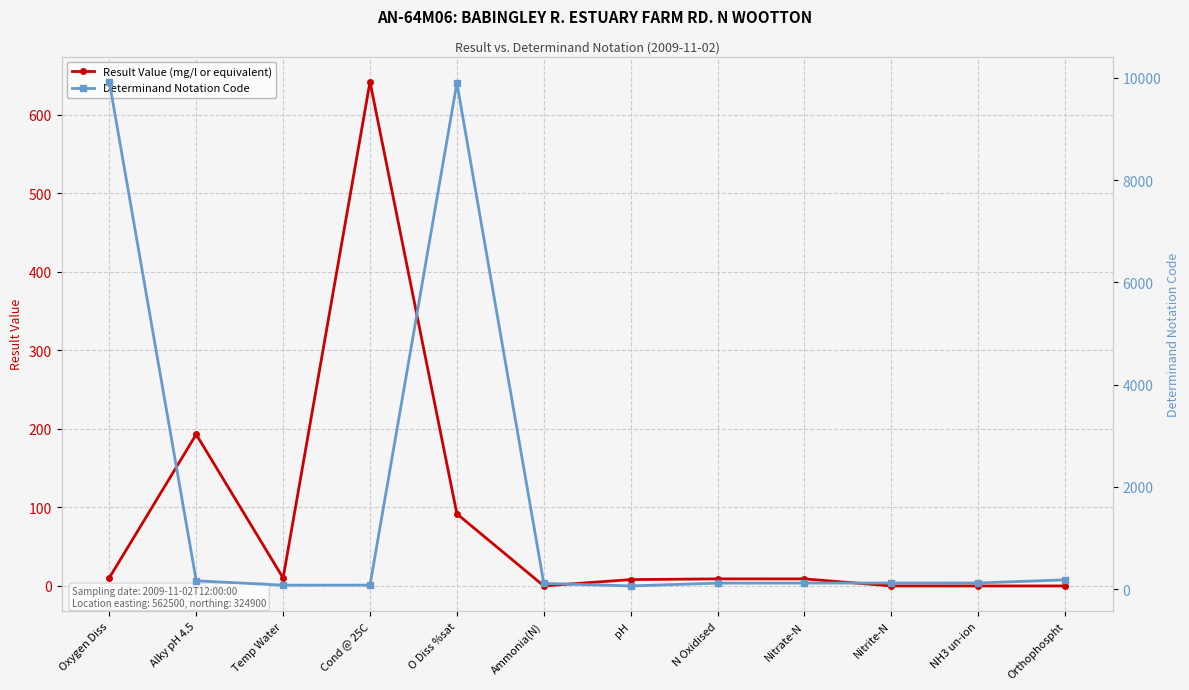

What is the sum of the Result Value (mg/l or equivalent) values at Oxygen Diss and NH3 un-ion?

10.3